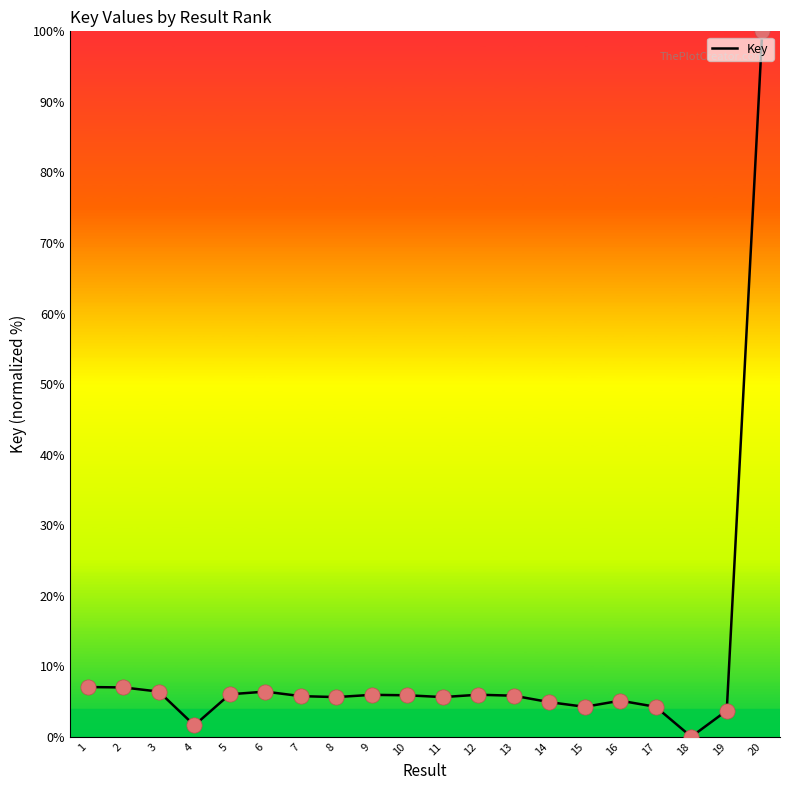

What is the change in value from 12 to 19?

-2.3